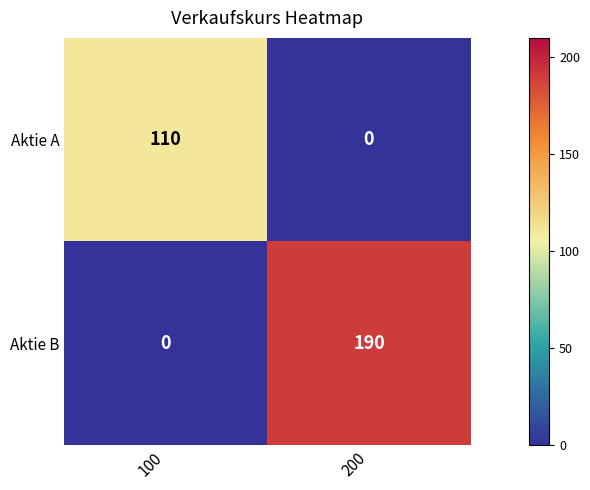

What is the total value across all series at 100?

110